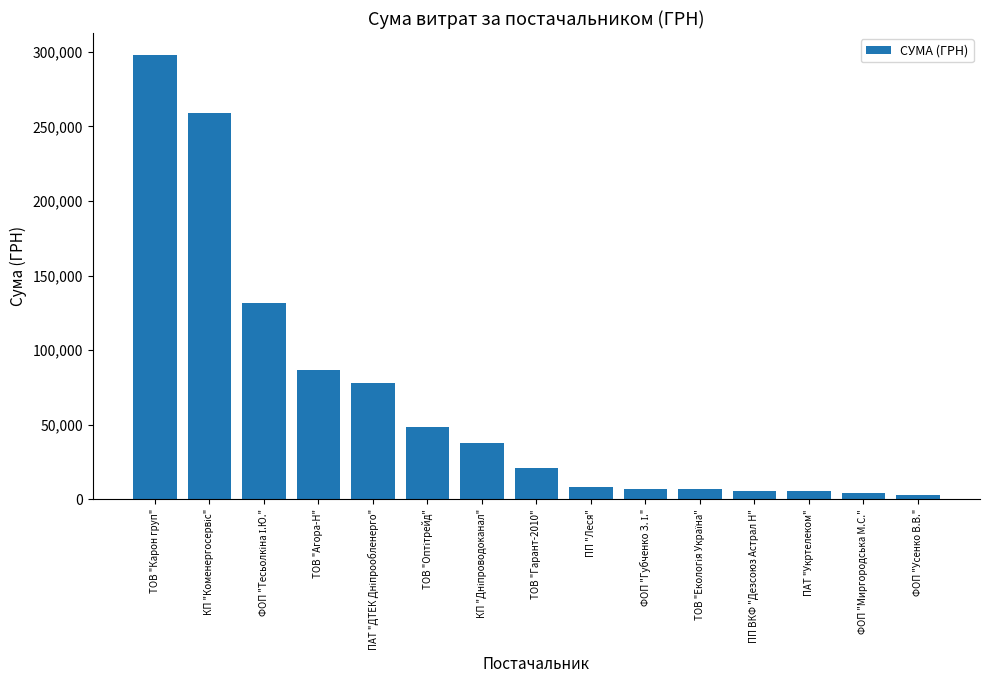

Which label corresponds to the largest value in the chart?

ТОВ "Карон груп"